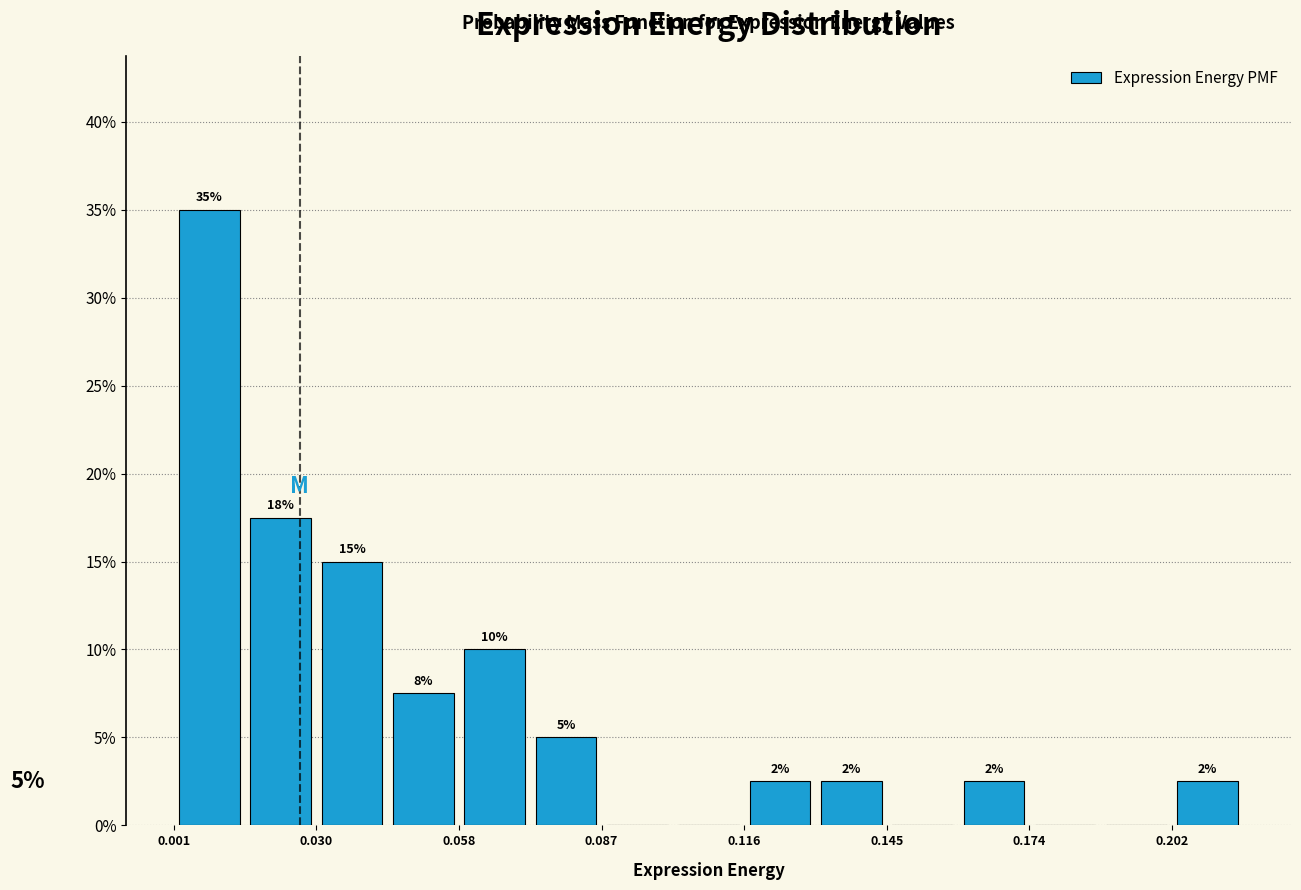

Read against the x-axis, roughly where is the centre of the tallest bar?

0.010